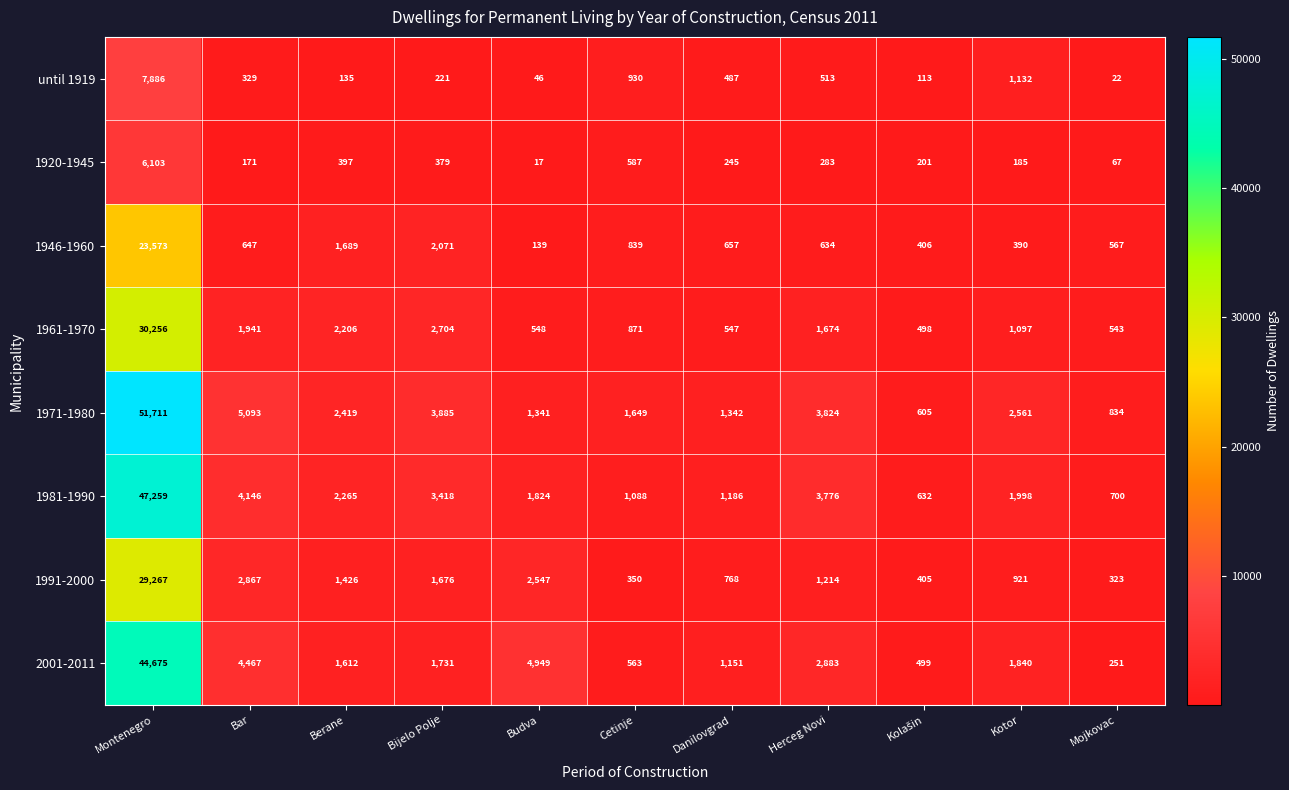

What is the difference between the second highest and minimum values in the 2001-2011 series?

4698